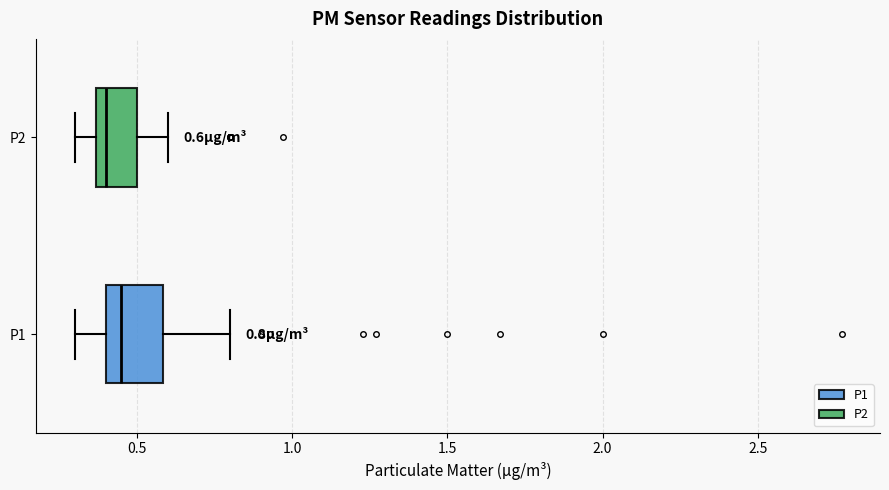

Which box is the widest, from its left edge to its right edge?

P1